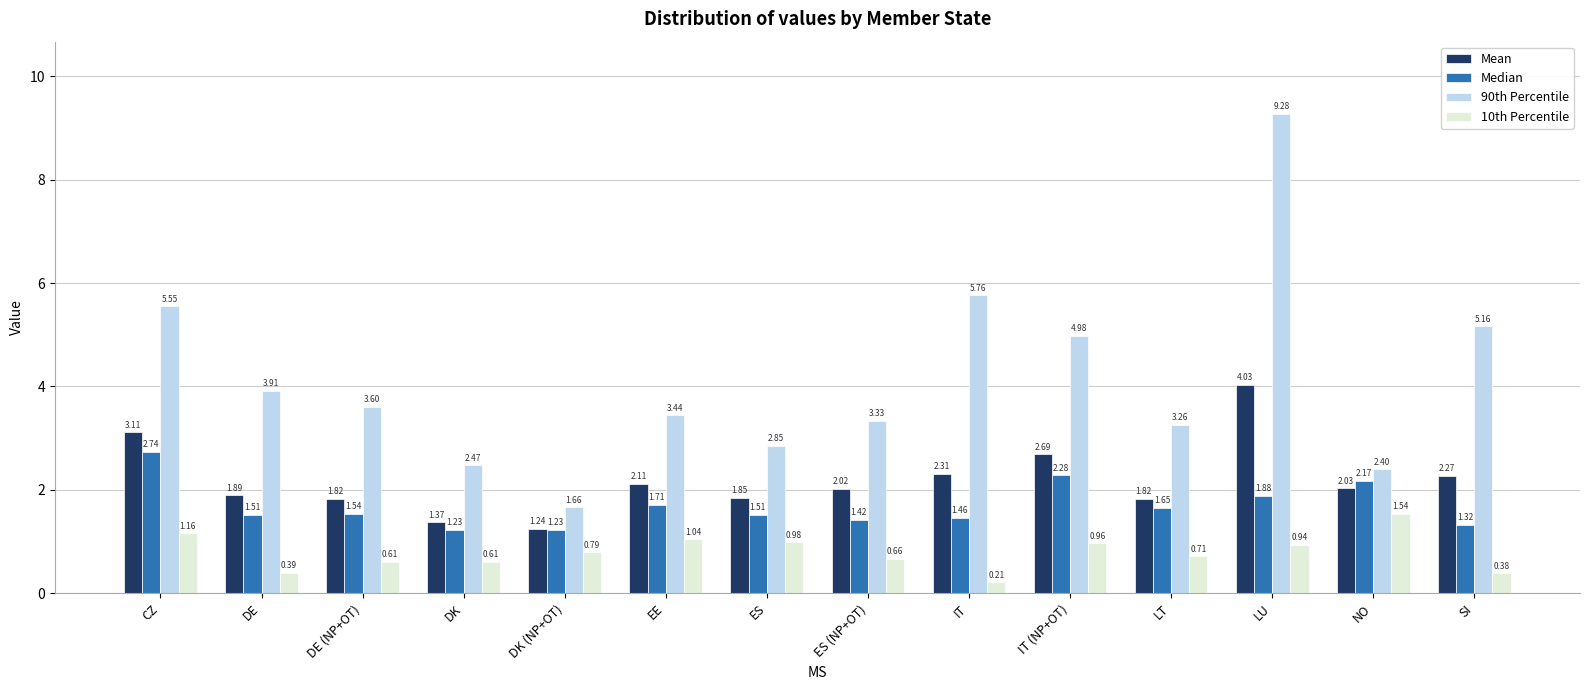

What are all the series names shown in the legend?

Mean, Median, 90th Percentile, 10th Percentile